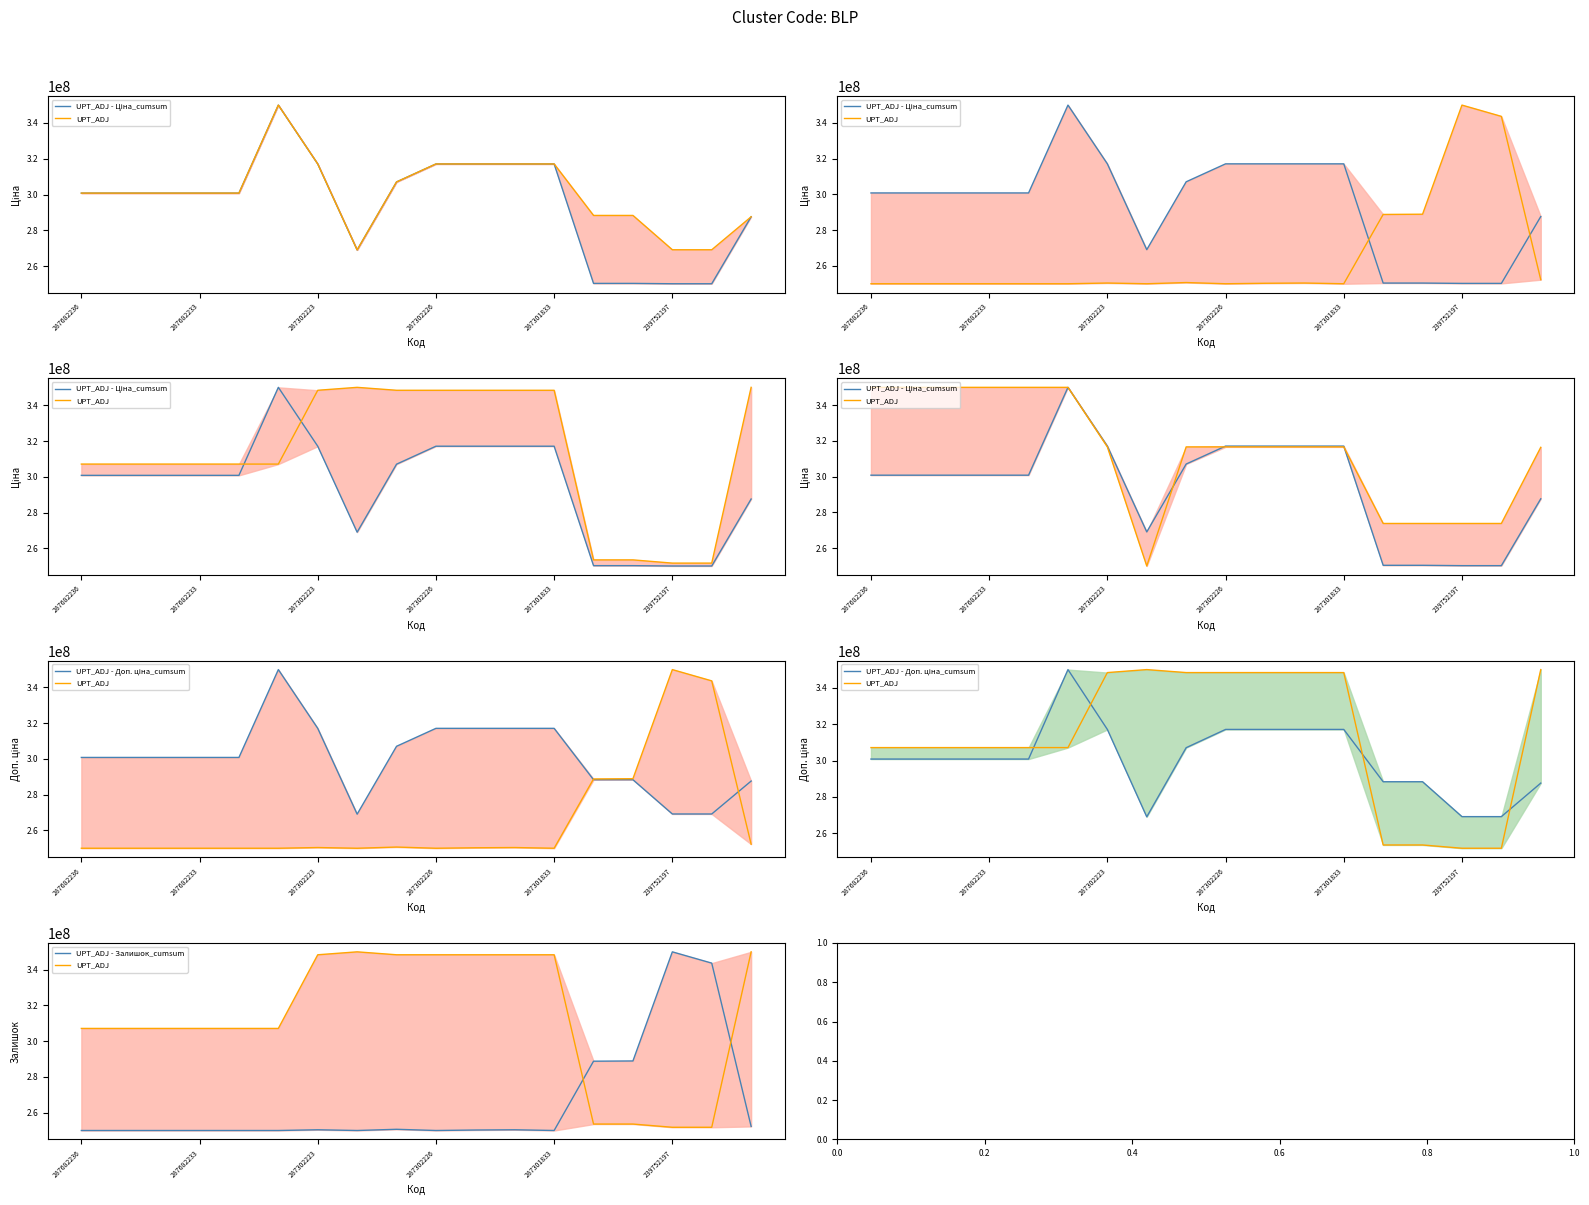

True or false: UPT_ADJ - Ціна_cumsum and UPT_ADJ - Доп. ціна_cumsum intersect in this chart.

False